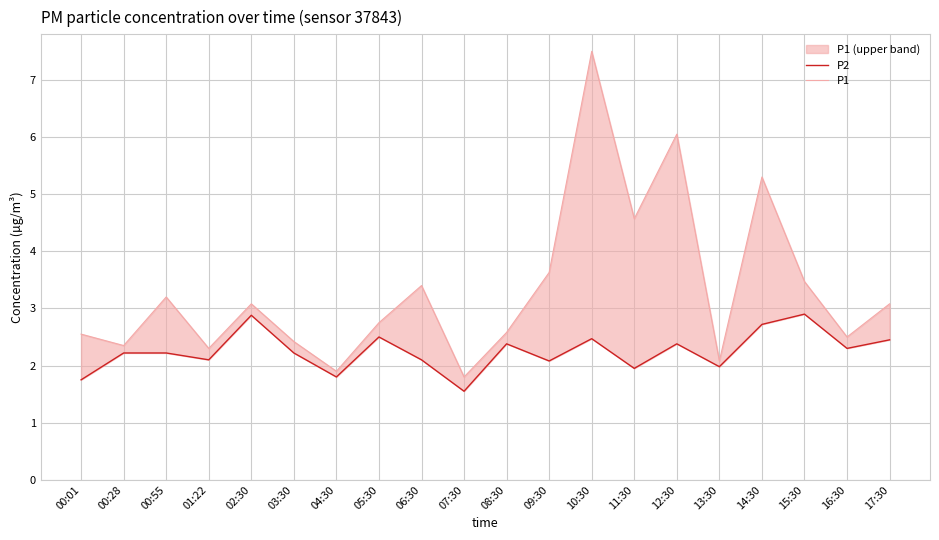

Reading left to right, extract all data points from this chart.

P2: 1.8	2.2	2.2	2.1	2.9	2.2	1.8	2.5	2.1	1.6	2.4	2.1	2.5	1.9	2.4	2.0	2.7	2.9	2.3	2.5
P1: 2.5	2.4	3.2	2.3	3.1	2.4	1.9	2.8	3.4	1.8	2.6	3.6	7.5	4.6	6.0	2.1	5.3	3.5	2.5	3.1